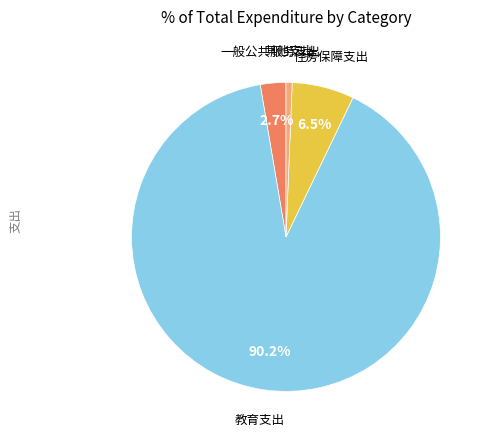

Is there a majority slice in this chart?

Yes